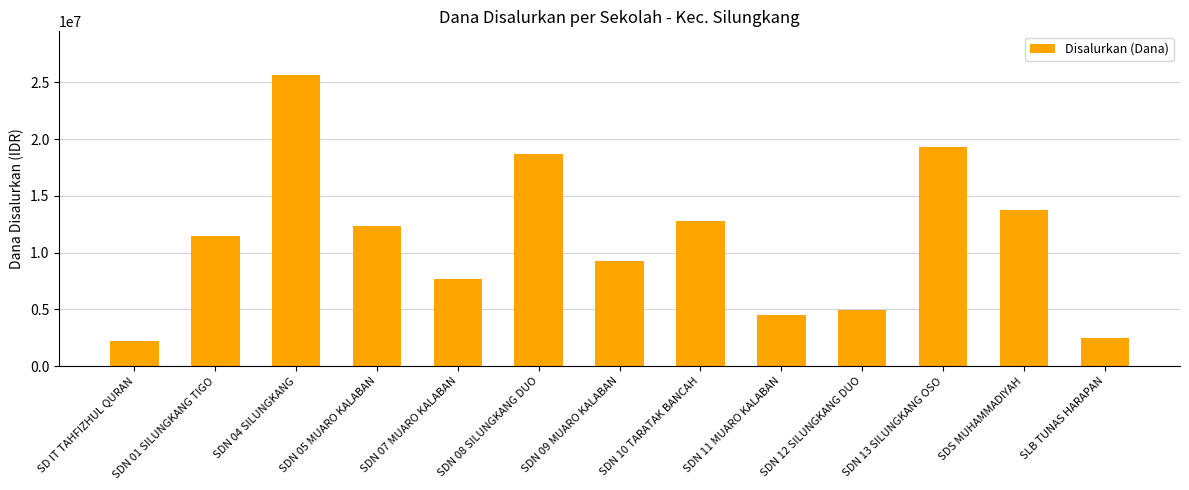

What is the smallest value displayed?

2250000